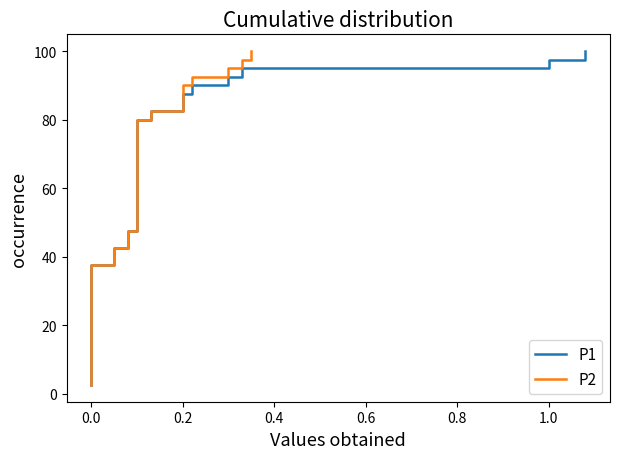

How many data points in P2 are less than 52?

20